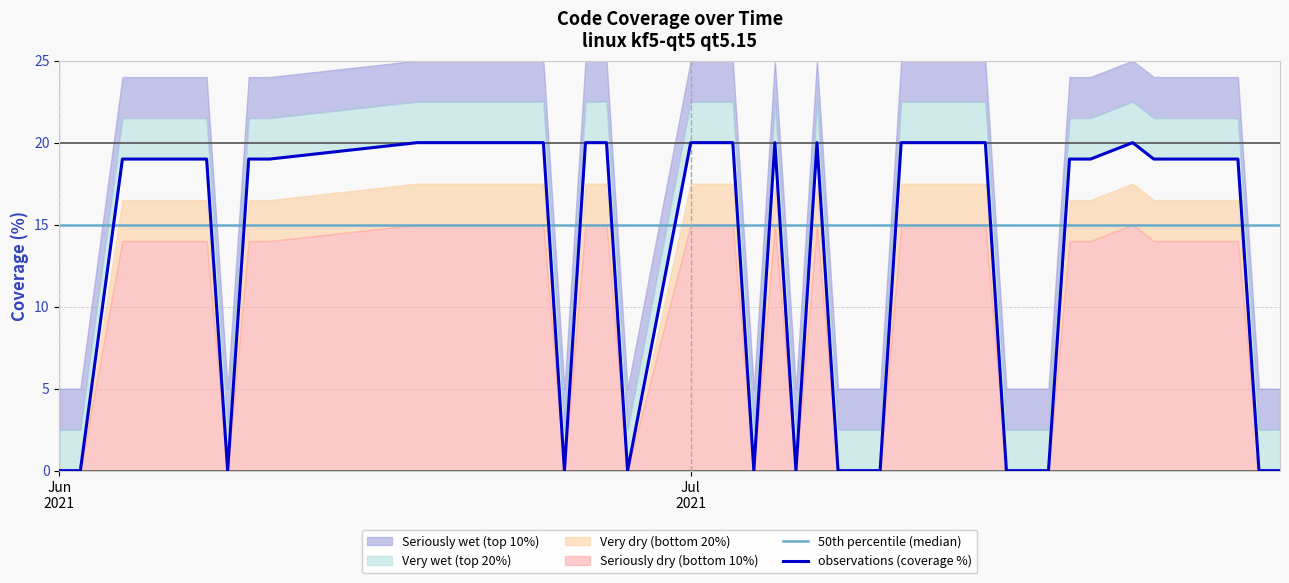

How many positive values does the observations (coverage %) series have?

26